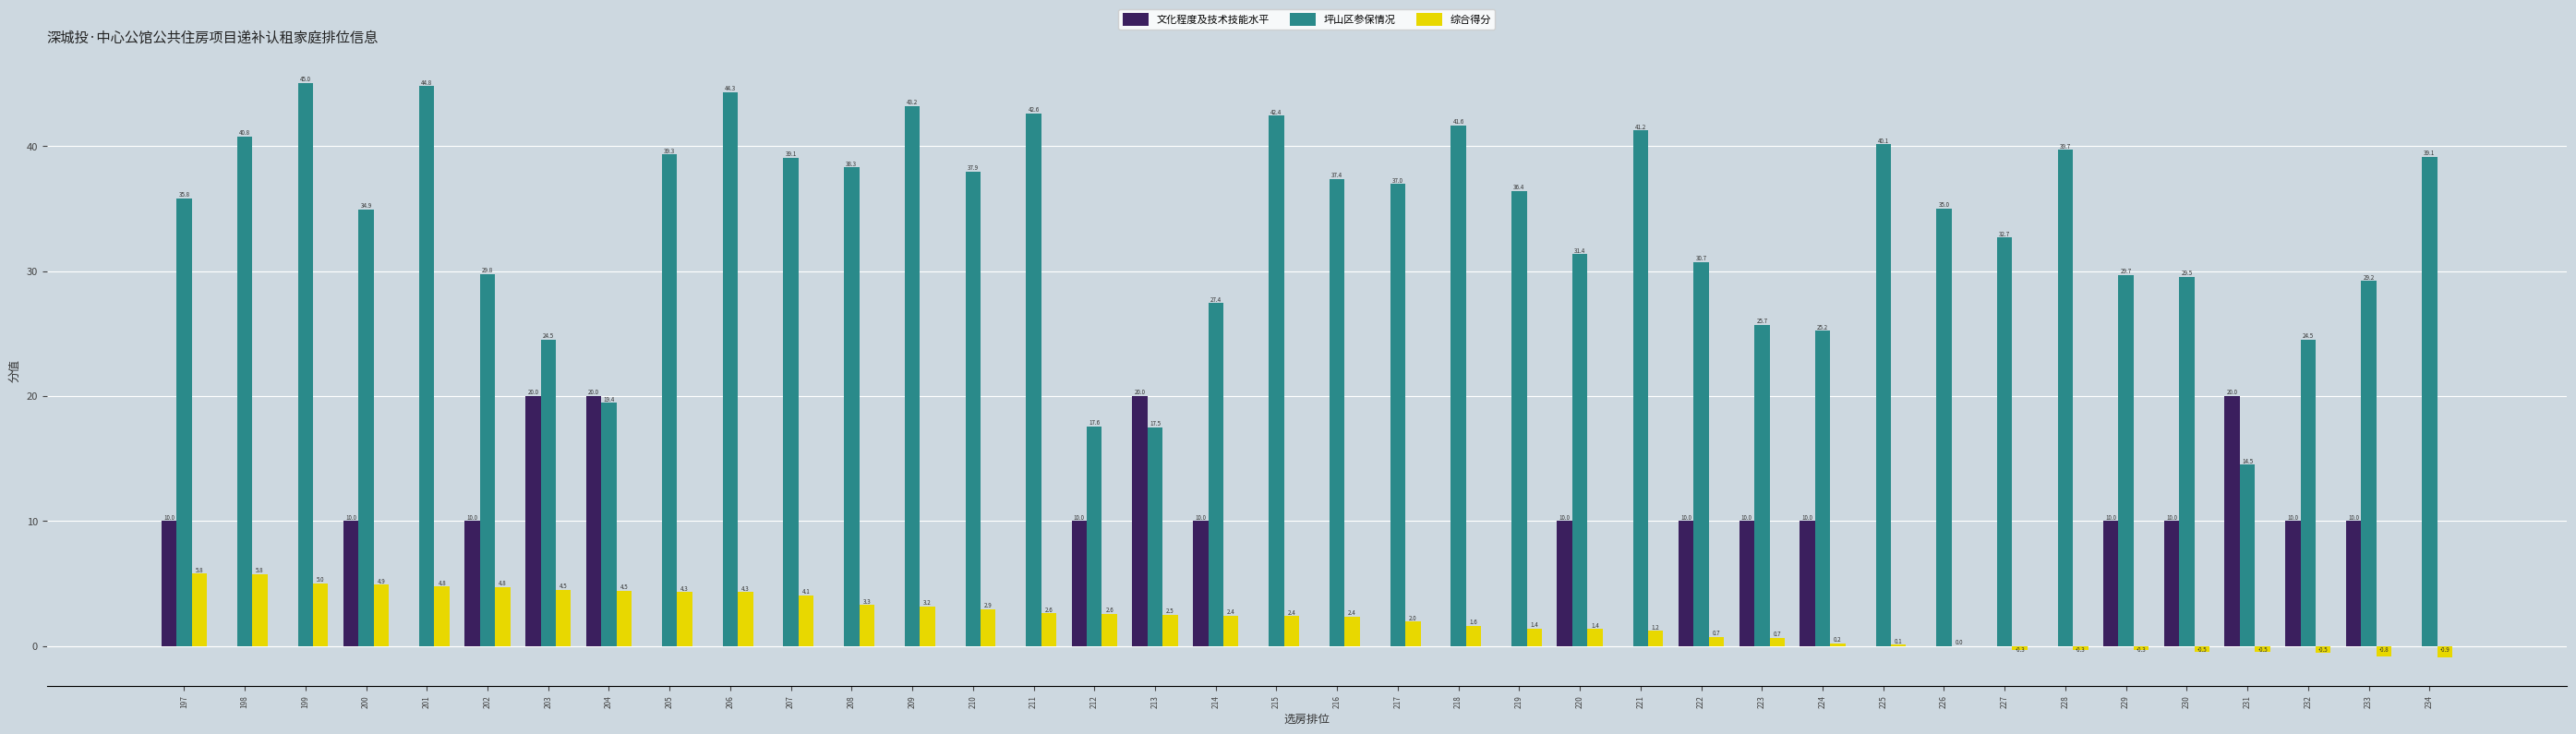

Where does the 综合得分 series first go above 2?

197